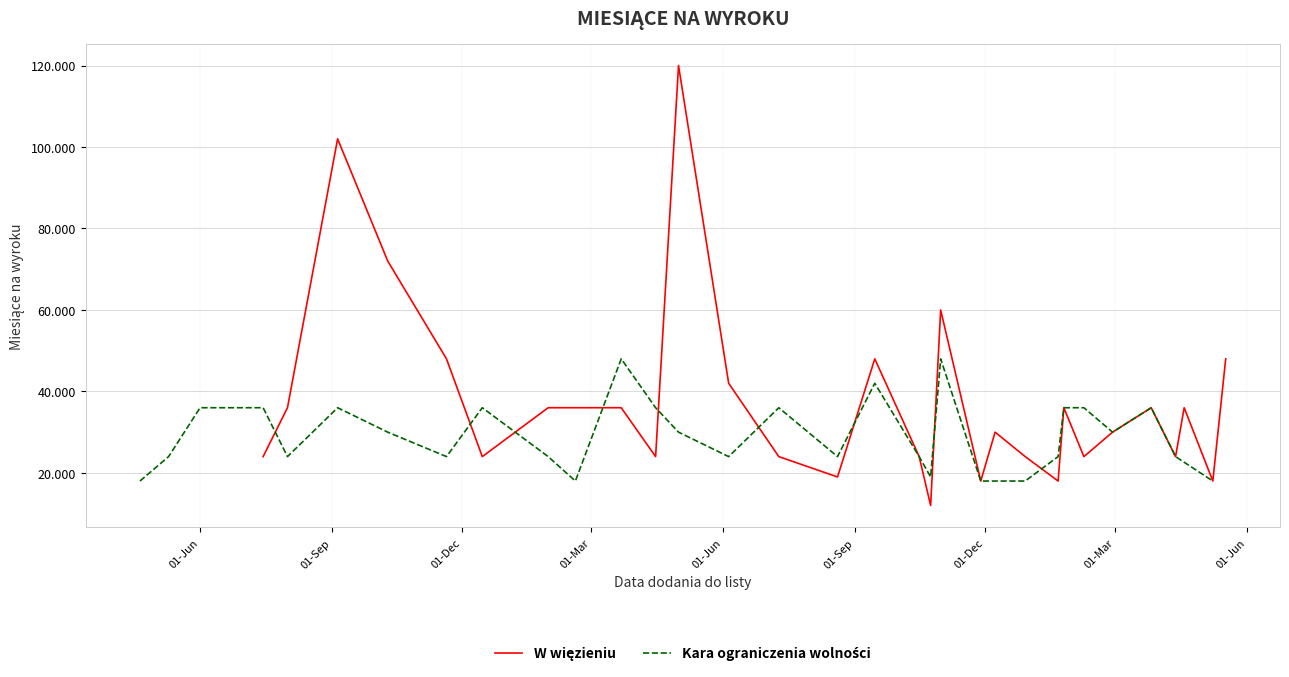

How many data points in Kara ograniczenia wolności are above 30?

12